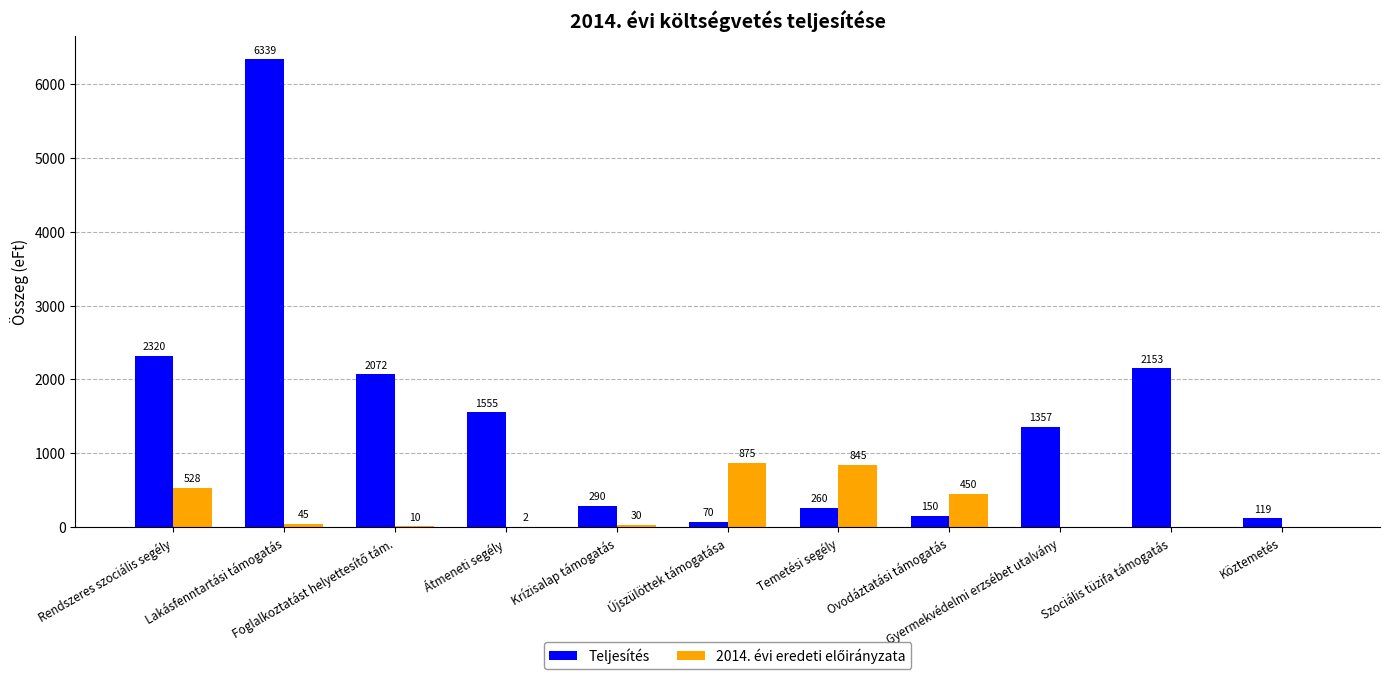

Which series has the largest total across all categories?

Teljesítés